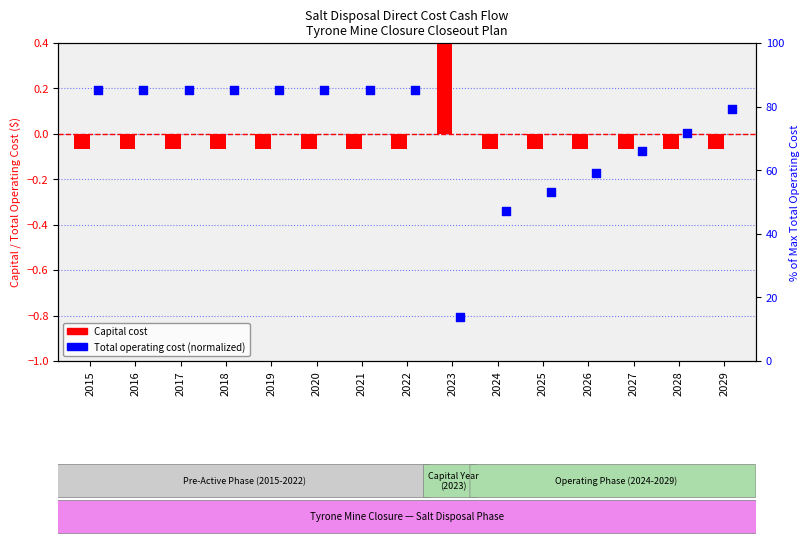

At which category is the sum across all series the highest?

2023